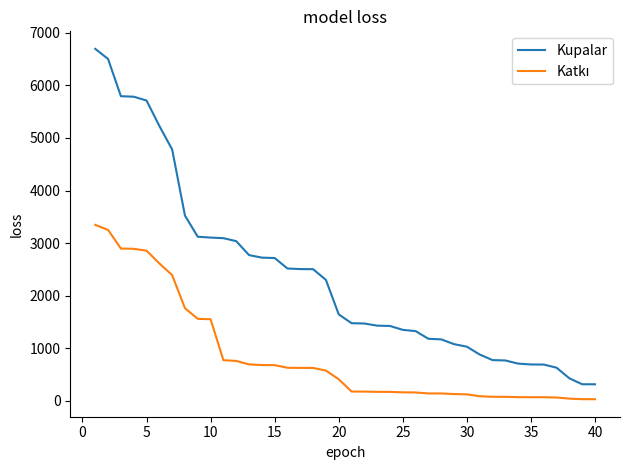

Which series has the widest spread of values?

Kupalar